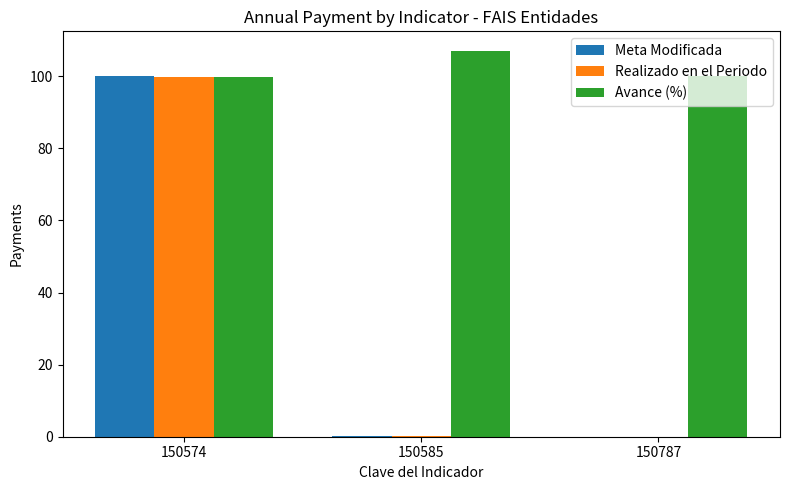

Which series has the largest range (max minus min)?

Meta Modificada